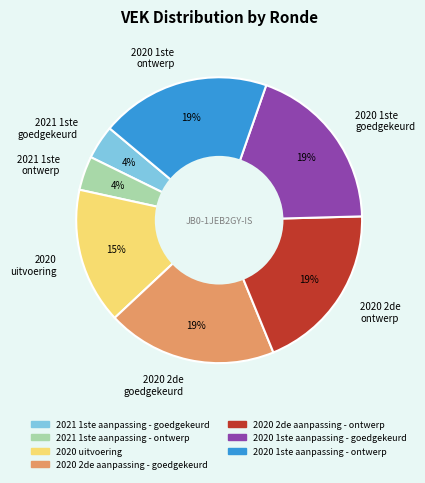

Combined, do 2020 2de aanpassing - goedgekeurd and 2020 1ste aanpassing - goedgekeurd account for over 50%?

No